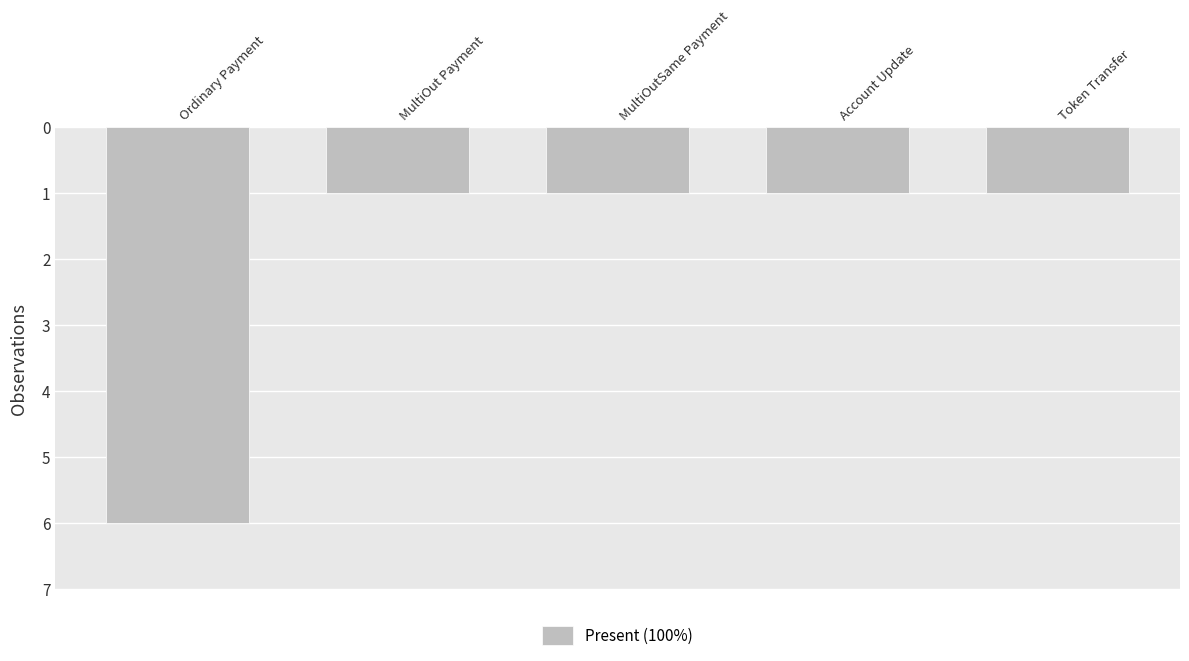

What is the difference between the maximum and minimum values?

5